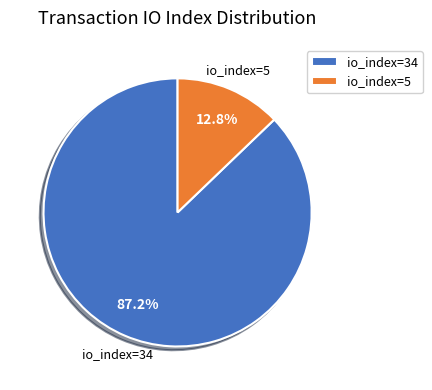

Which category has the biggest portion of the pie?

io_index=34